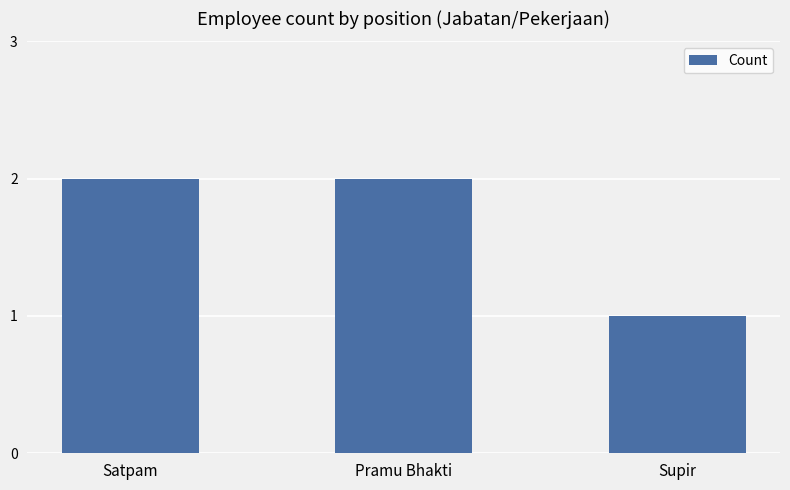

Reading left to right, what are all the values shown in this chart?

2	2	1